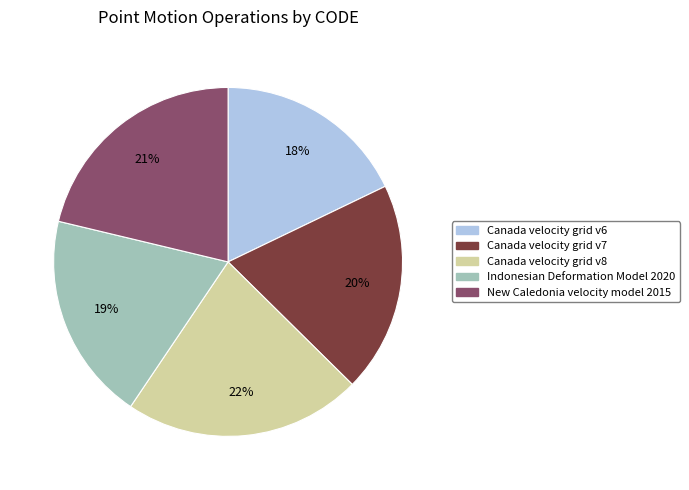

Combined, do New Caledonia velocity model 2015 and Canada velocity grid v6 account for over 50%?

No